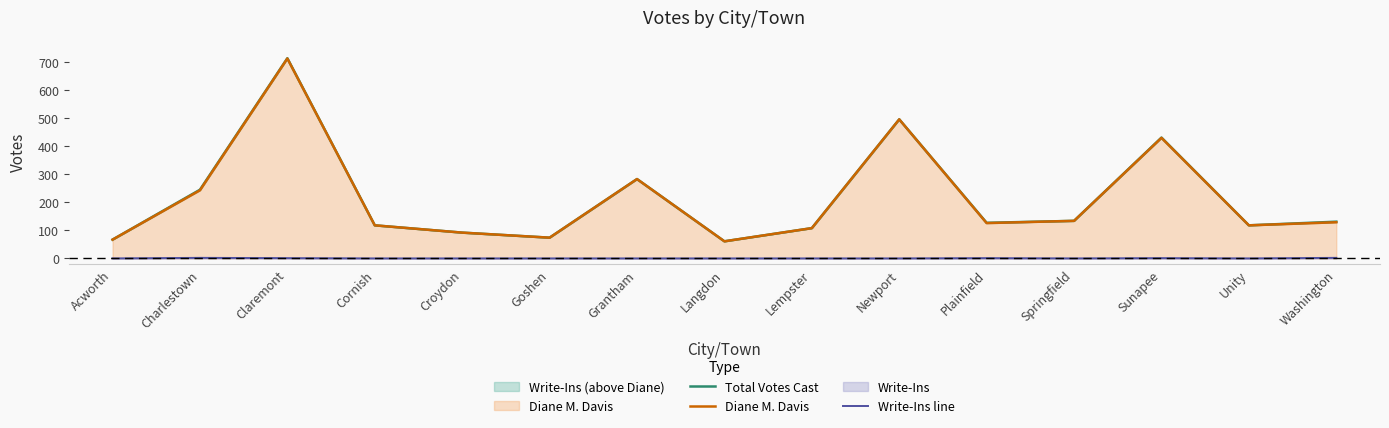

Which series has the widest spread of values?

Total Votes Cast